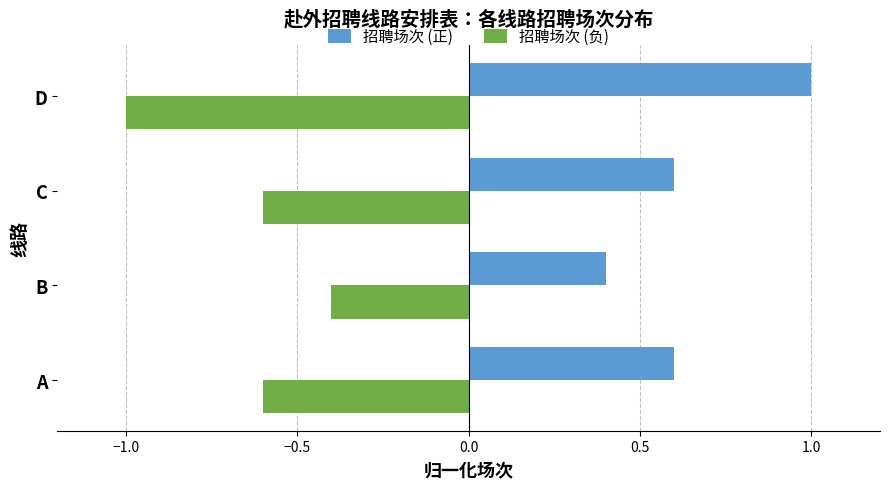

At which label is 招聘场次 (正) closest to 0?

B